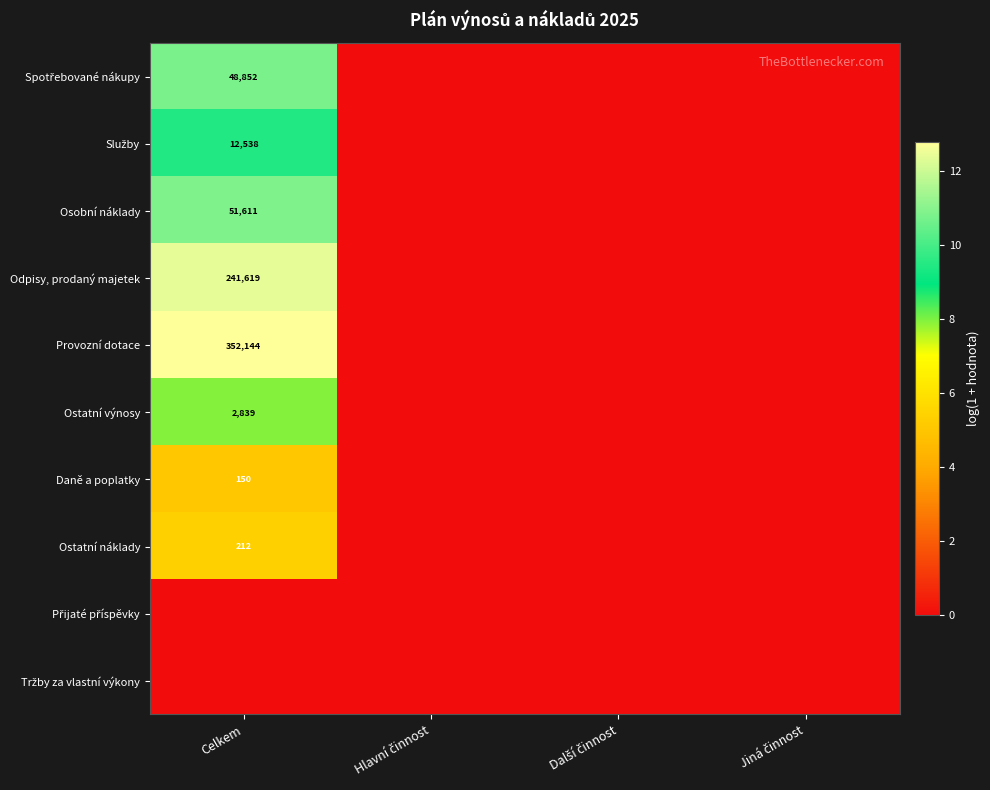

Is it true that Daně a poplatky equals 201 at Celkem?

False